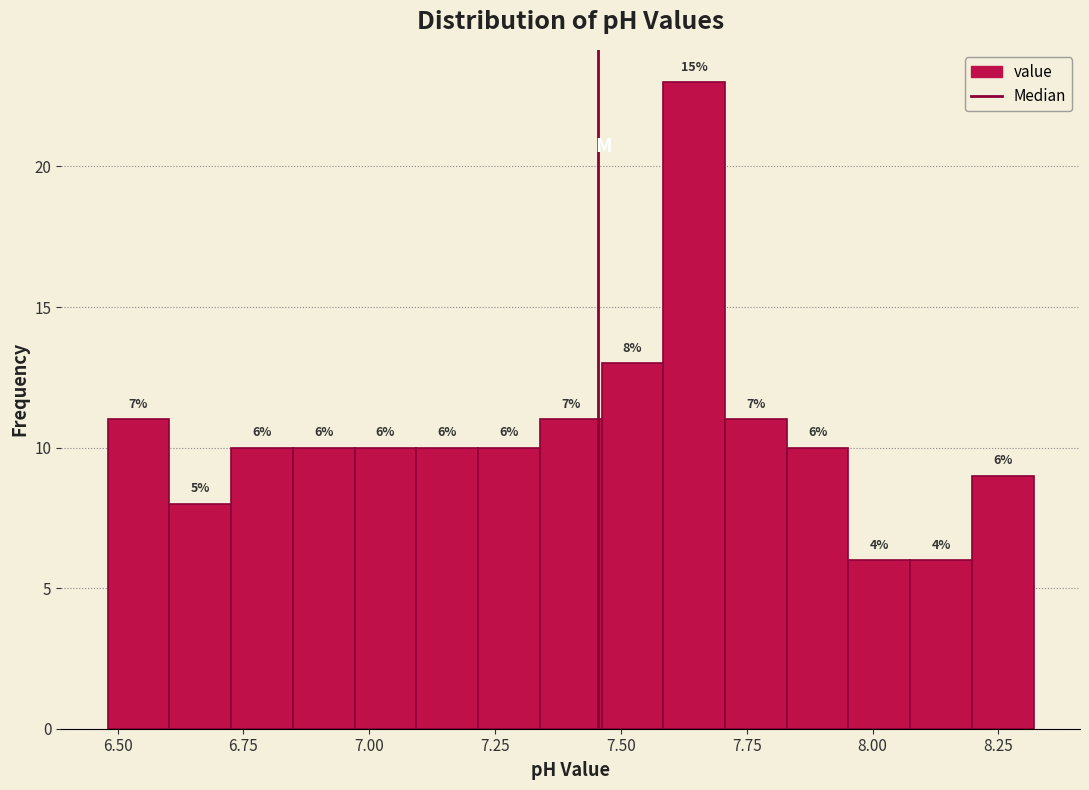

Around what value on the x-axis is the tallest bar? Give the approximate position of its centre, as read against the axis.

7.65